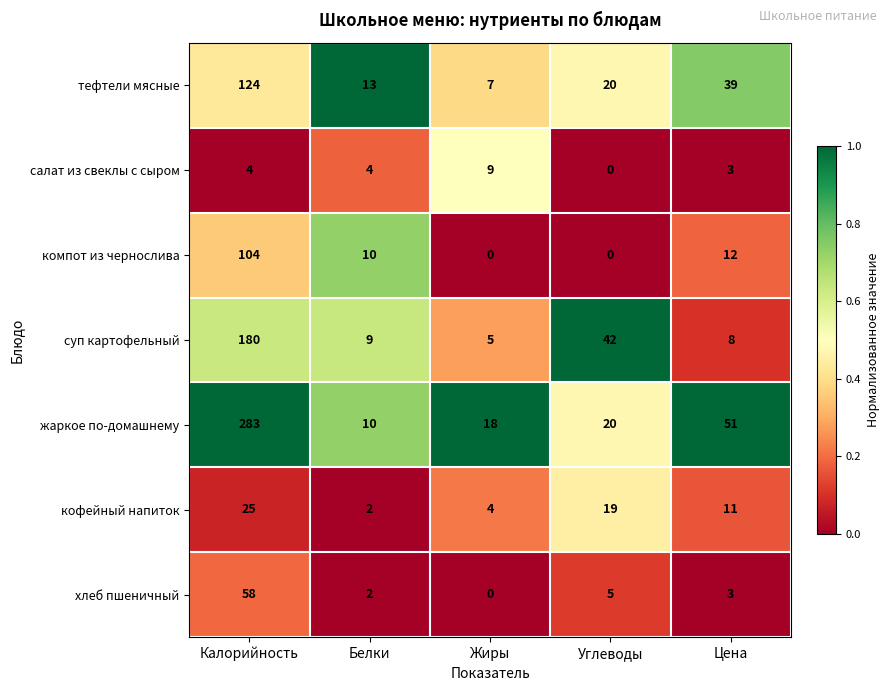

Read the жаркое по-домашнему value at Углеводы, to the nearest 10.

20